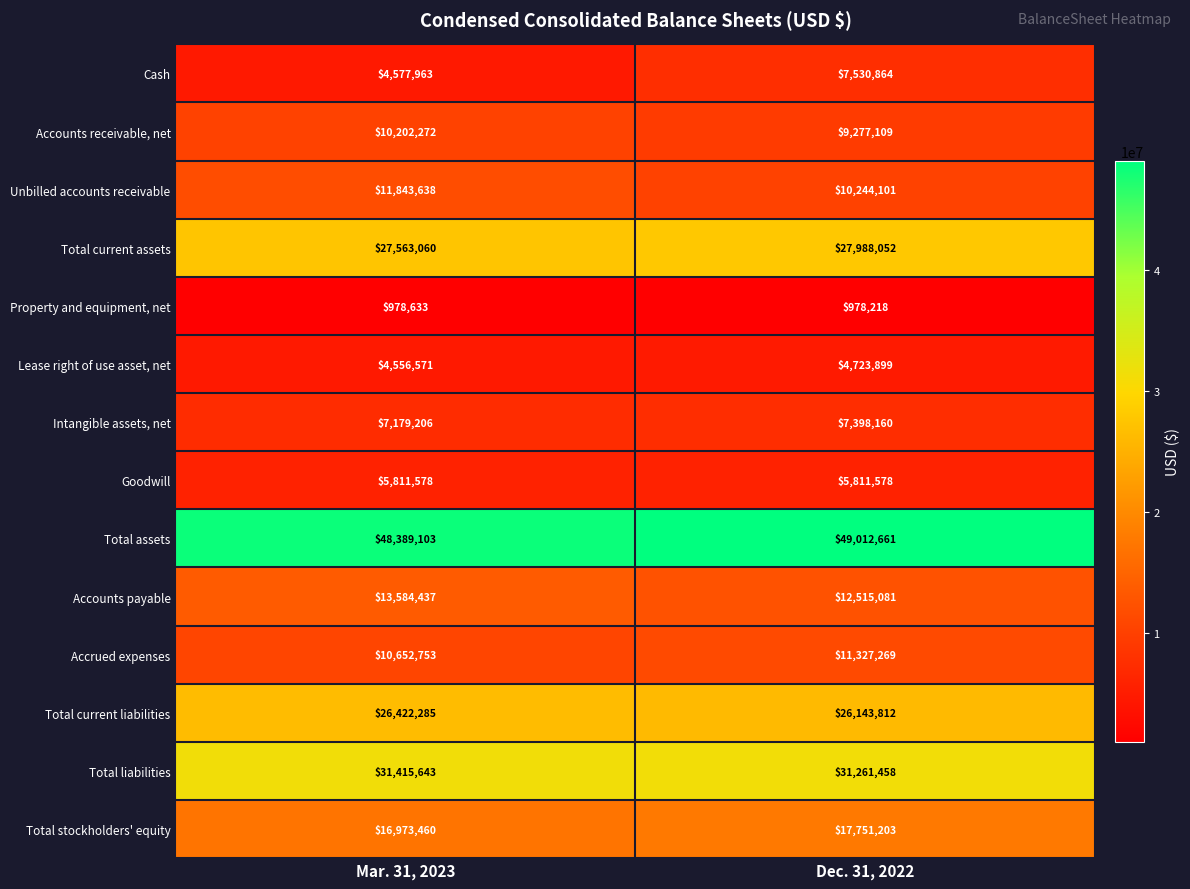

Between Mar. 31, 2023 and Dec. 31, 2022, which series saw the biggest shift?

Cash